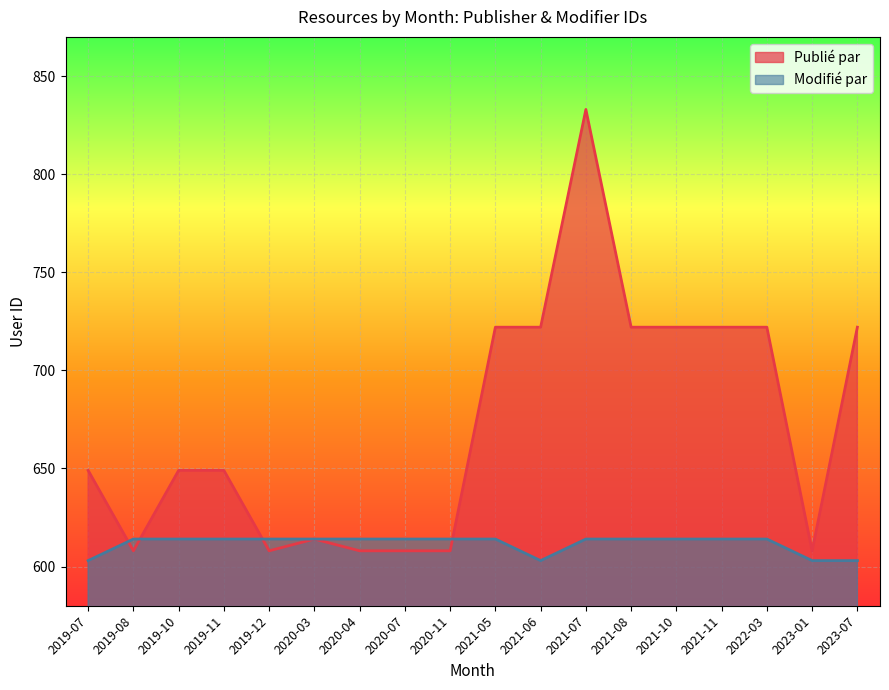

How many interior local valleys does the Modifié par series have?

1